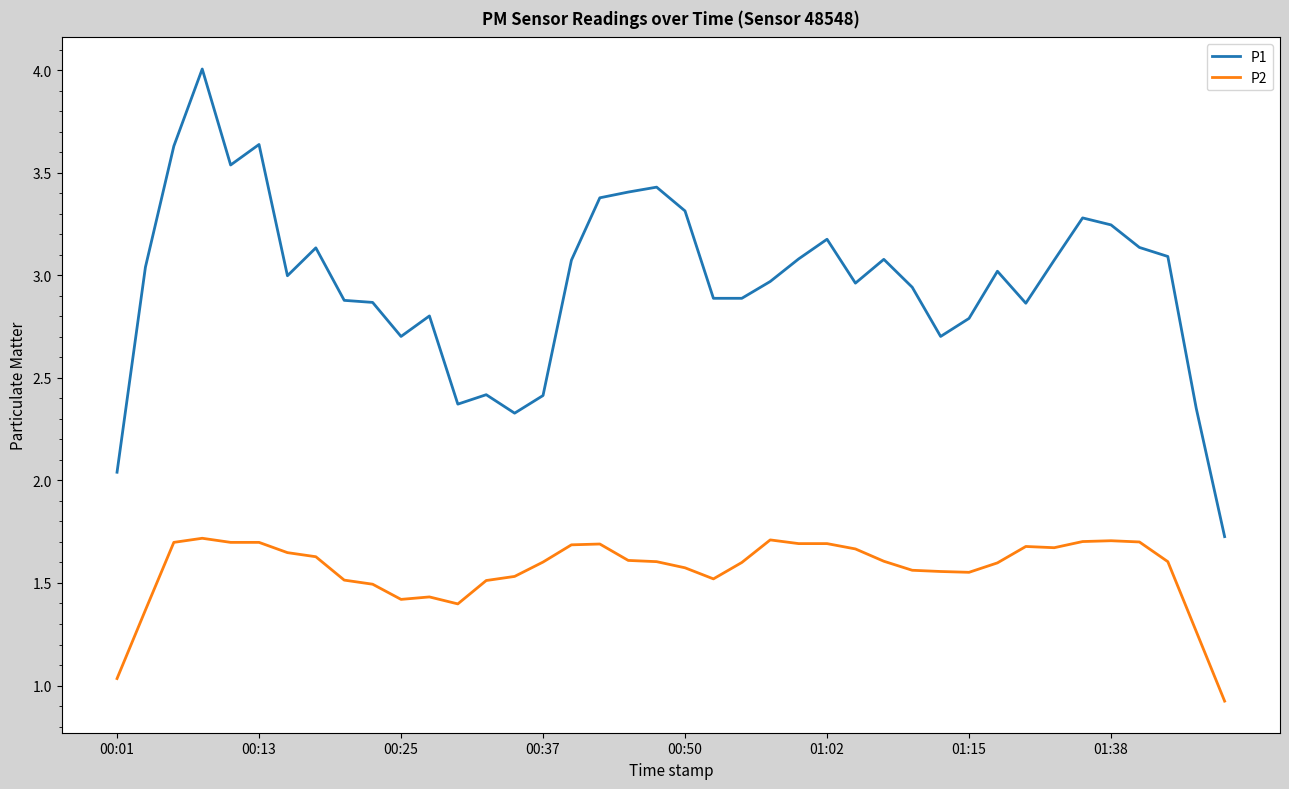

True or false: P2 and P1 cross at least once.

False